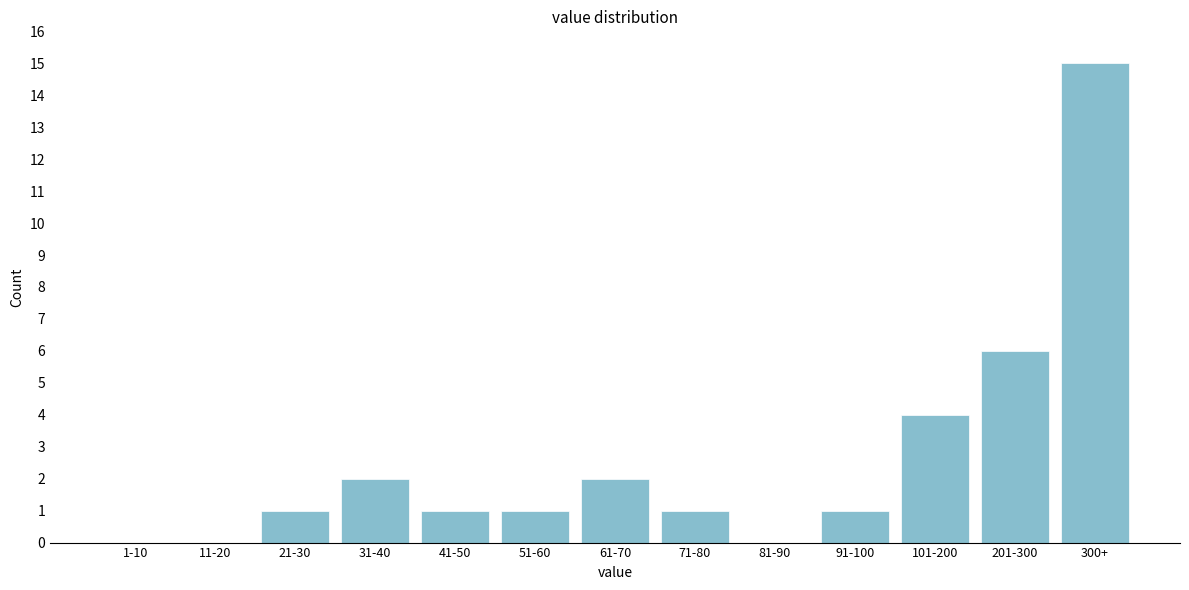

Reading left to right, extract all data points from this chart.

1-10=0	11-20=0	21-30=1	31-40=2	41-50=1	51-60=1	61-70=2	71-80=1	81-90=0	91-100=1	101-200=4	201-300=6	300+=15